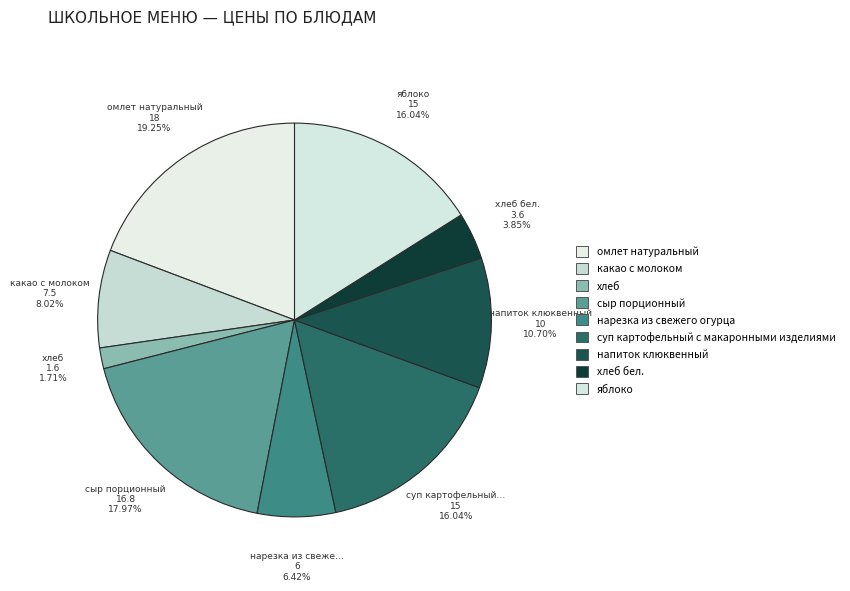

How many segments does this pie chart have?

9